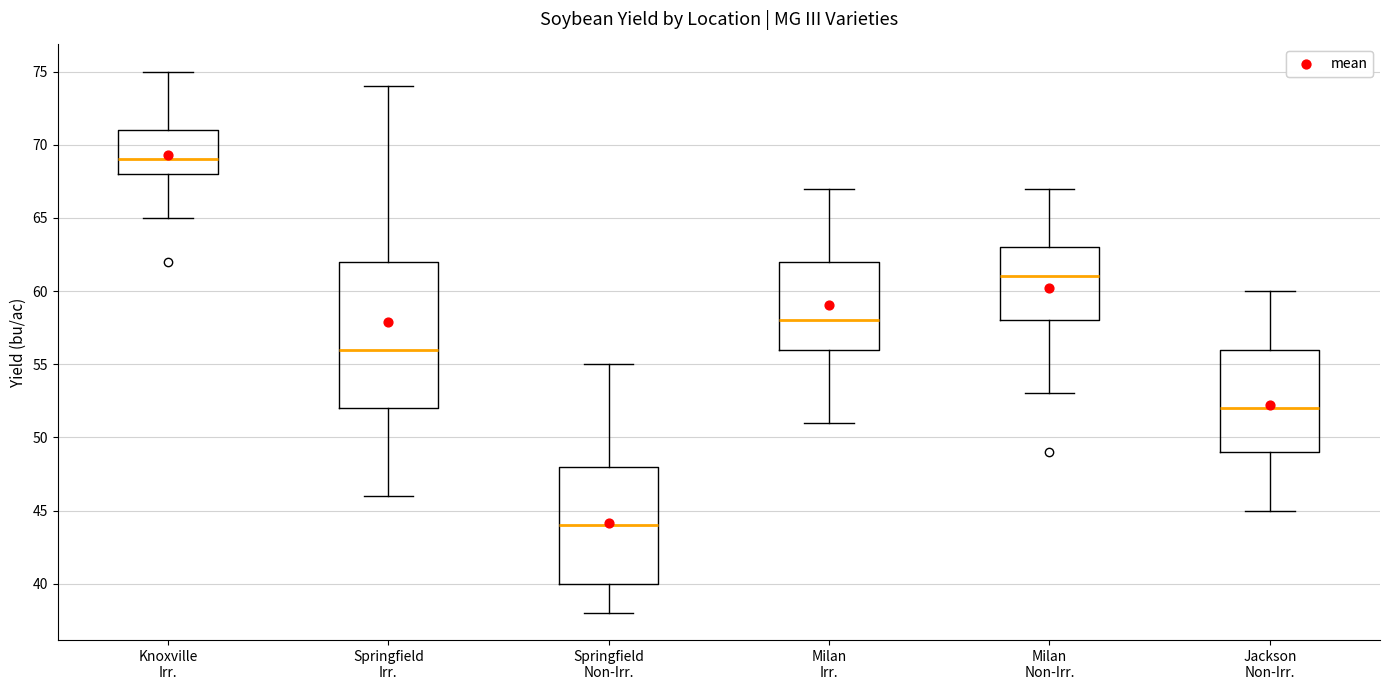

Where does the median line of the box for Milan Irr. sit on the y-axis? The values are not printed on the chart, so give them approximately, as read against the axis.

58